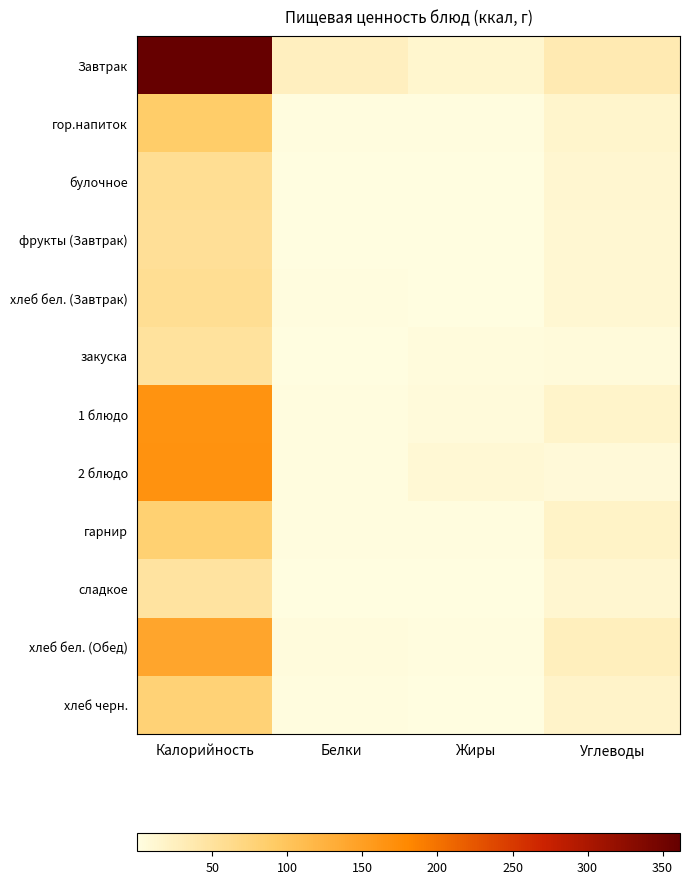

Which series has the largest total across all categories?

Завтрак